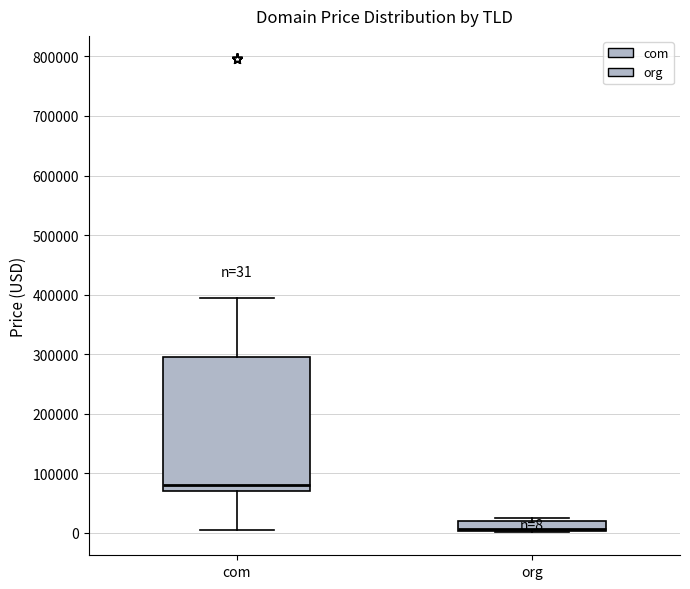

Which box is the tallest, from its lower edge to its upper edge?

com